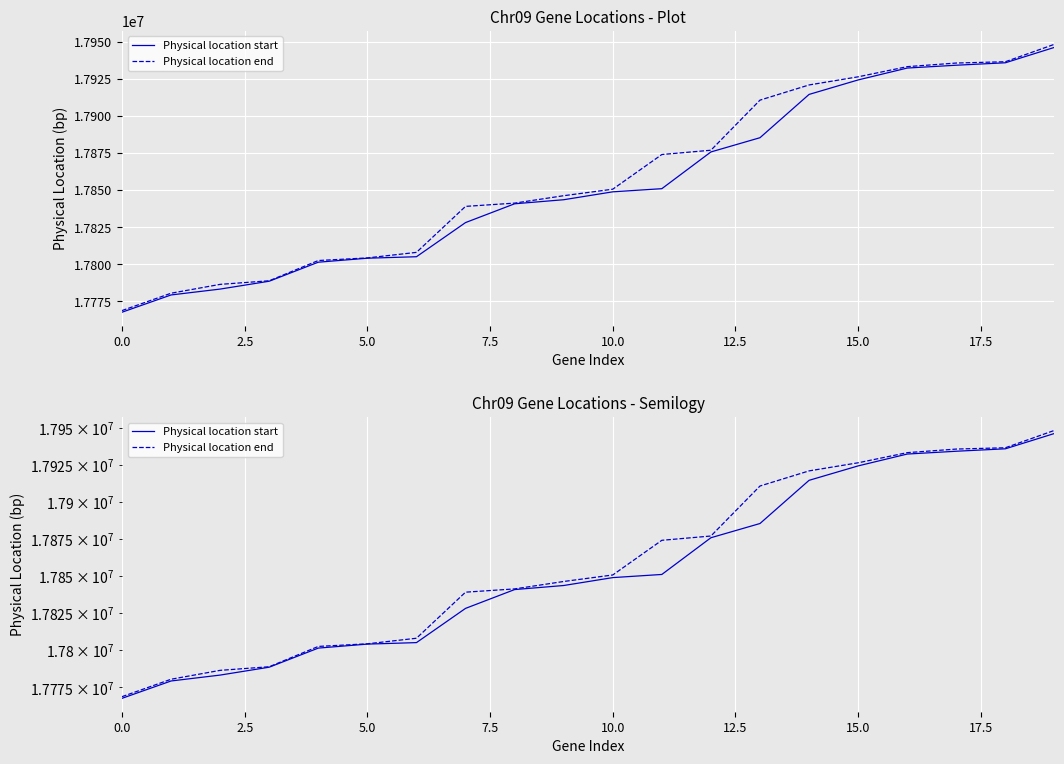

At 0.0, list the series in order from largest to smallest.

Physical location end, Physical location start